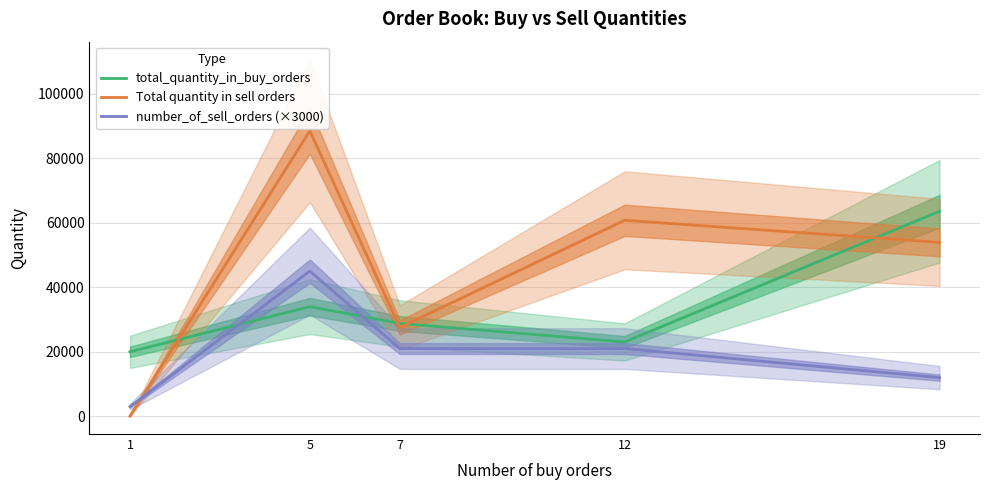

Reading left to right, what are all the values shown in this chart?

total_quantity_in_buy_orders: 20000	33984	28779	23050	63542
Total quantity in sell orders: 61	88455	27525	60750	53903
number_of_sell_orders (×3000): 3000	45000	21000	21000	12000